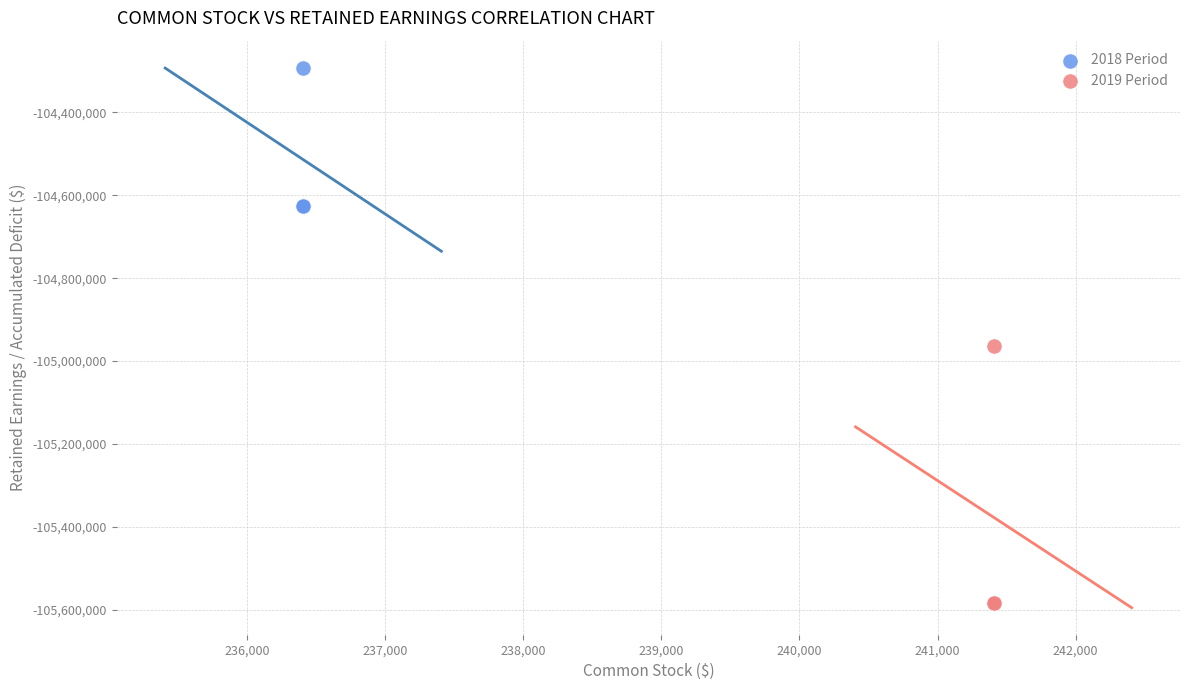

Which series reaches the minimum Y coordinate?

2019 Period